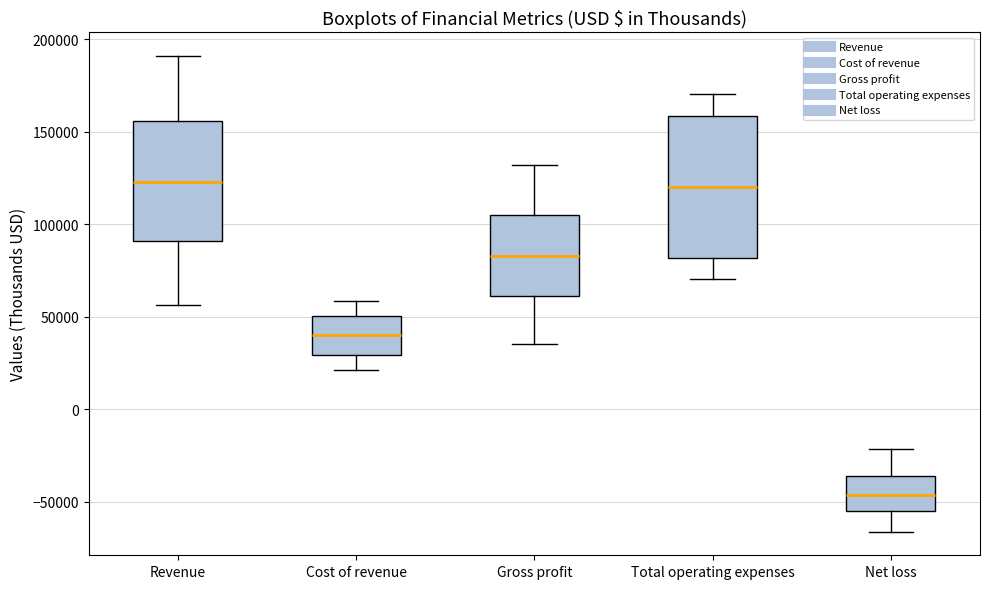

Reading left to right, transcribe this box plot: for each box, give where its median line is, the range the box spans, and where its two whiskers end, as read against the y-axis. The values are not printed on the chart, so give them approximately, as read against the axis.

Revenue: median 125000, box 90000 to 155000, whiskers 55000 to 190000
Cost of revenue: median 40000, box 30000 to 50000, whiskers 20000 to 60000
Gross profit: median 85000, box 60000 to 105000, whiskers 35000 to 130000
Total operating expenses: median 120000, box 80000 to 160000, whiskers 70000 to 170000
Net loss: median -45000, box -55000 to -35000, whiskers -65000 to -20000